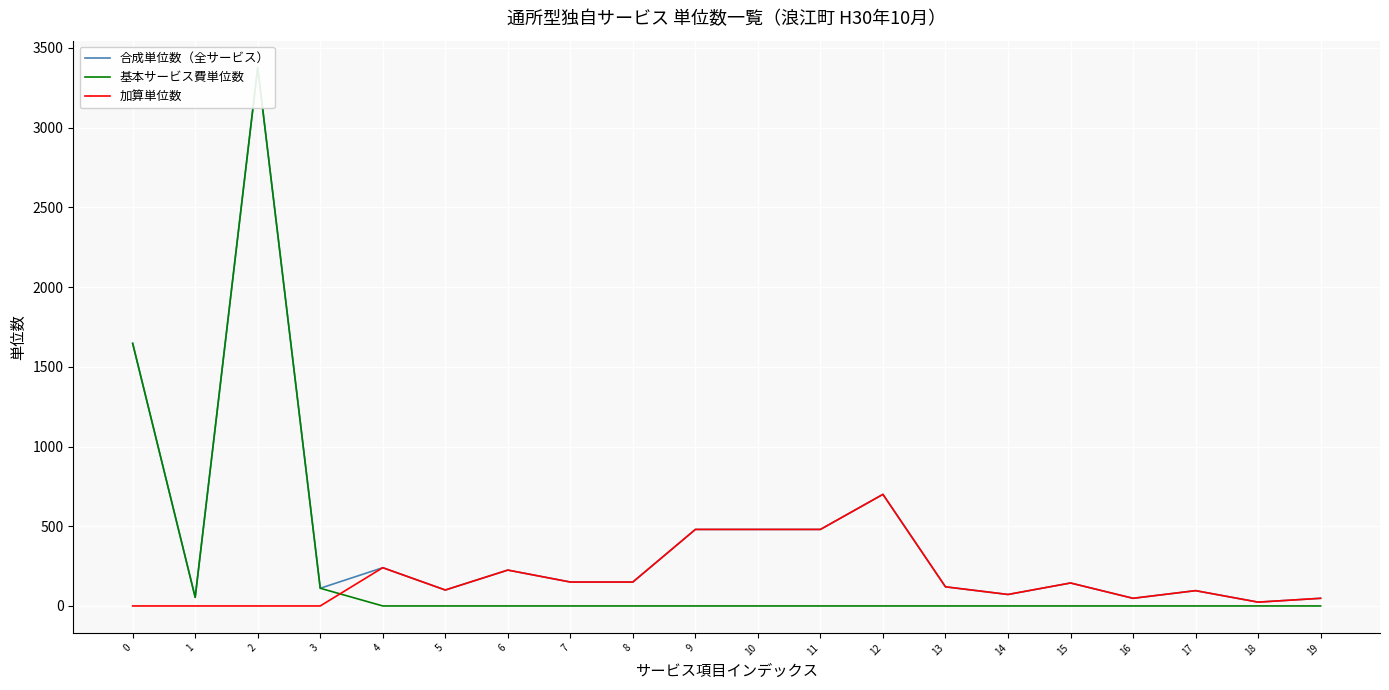

True or false: 加算単位数 has a value of 99 at 8.

False